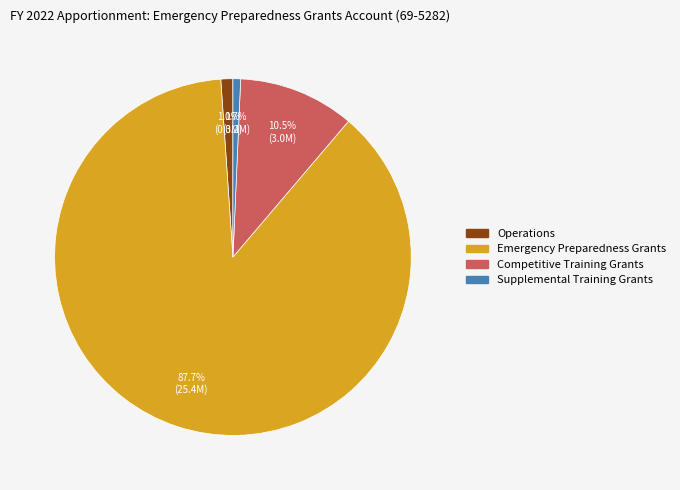

To the nearest percent, what percentage of the pie is Emergency Preparedness Grants?

88%